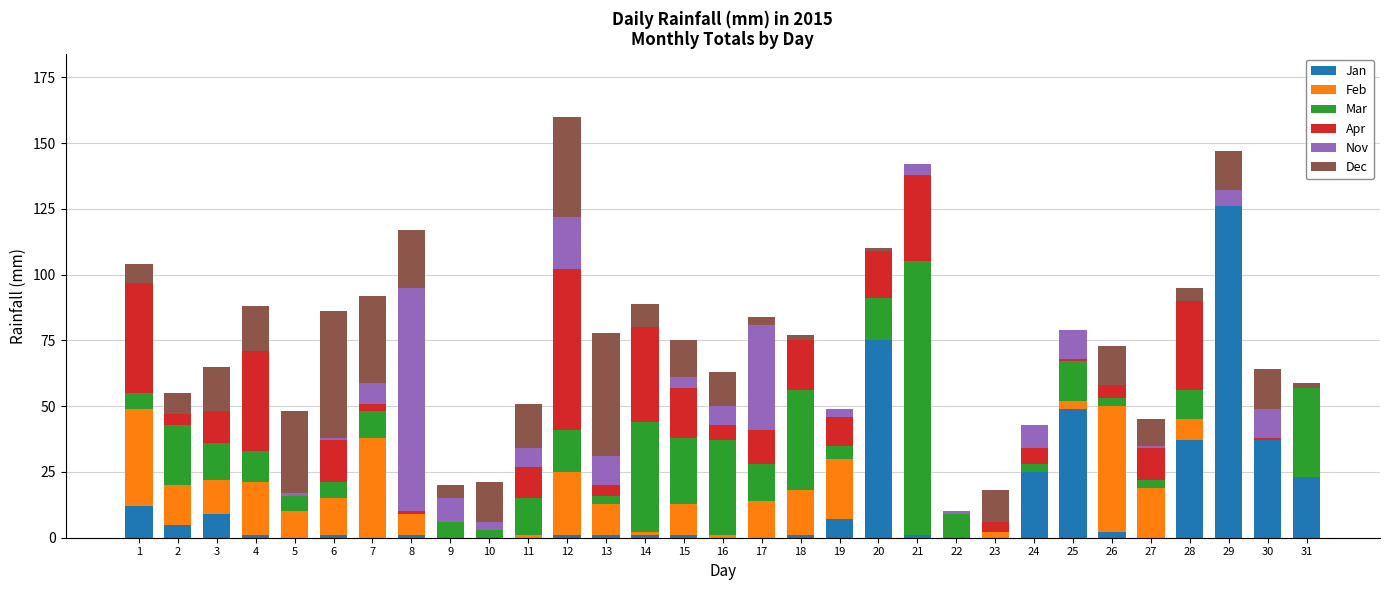

What is the sum of all Jan values?

416